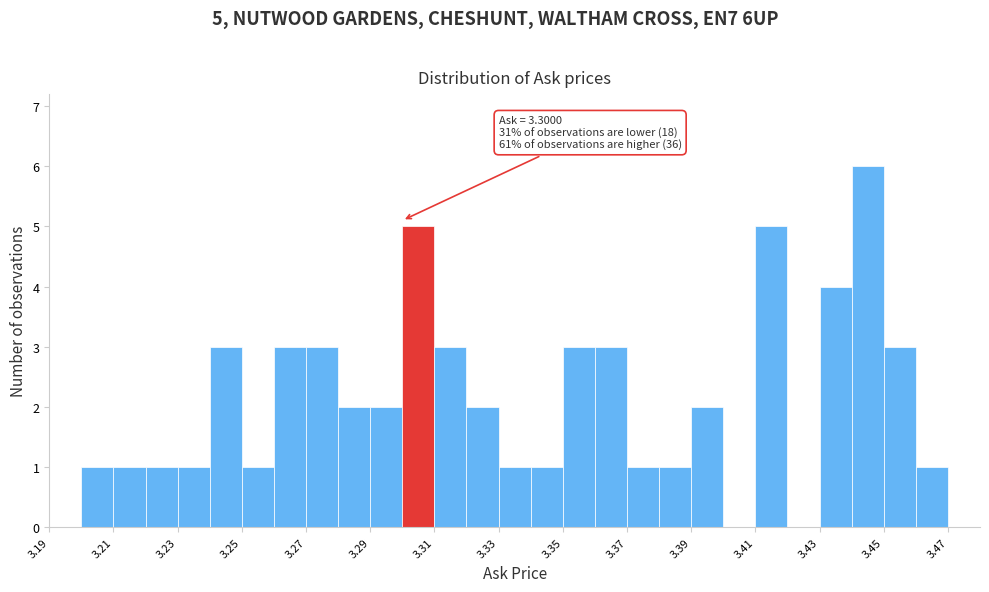

Over which range of the x-axis is the bar tallest?

3.44 to 3.45